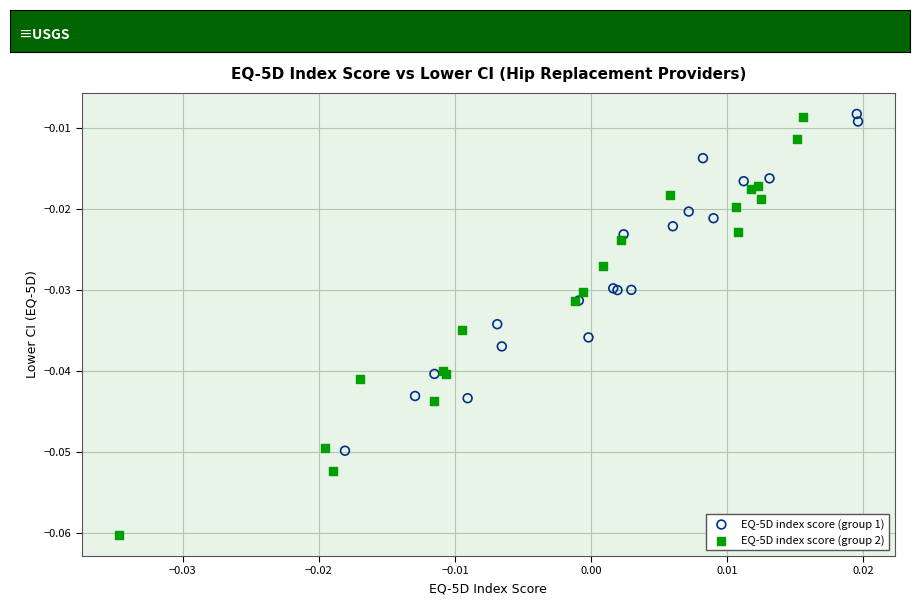

Which series contains the lowest Y value?

EQ-5D index score (group 2)